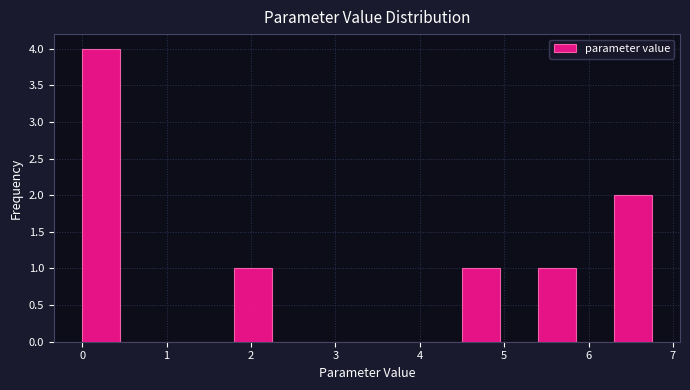

How tall is the bar that spans 4.5 to 4.9 on the x-axis? Neither the bar edges nor the heights are printed on the chart, so give them approximately, as read against the axes.

1